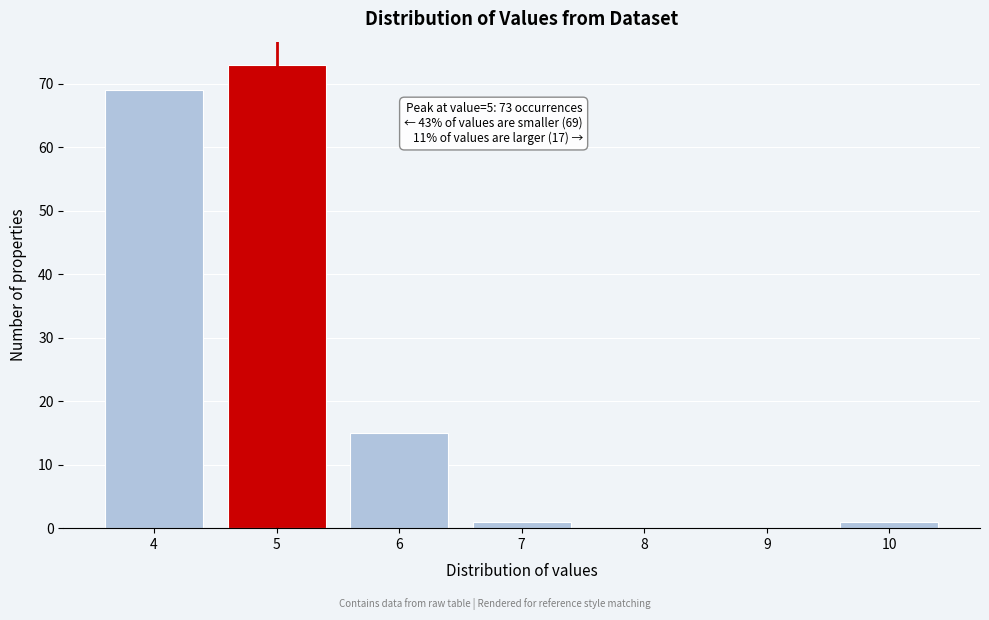

Which range on the x-axis has the tallest bar?

4.5 to 5.5